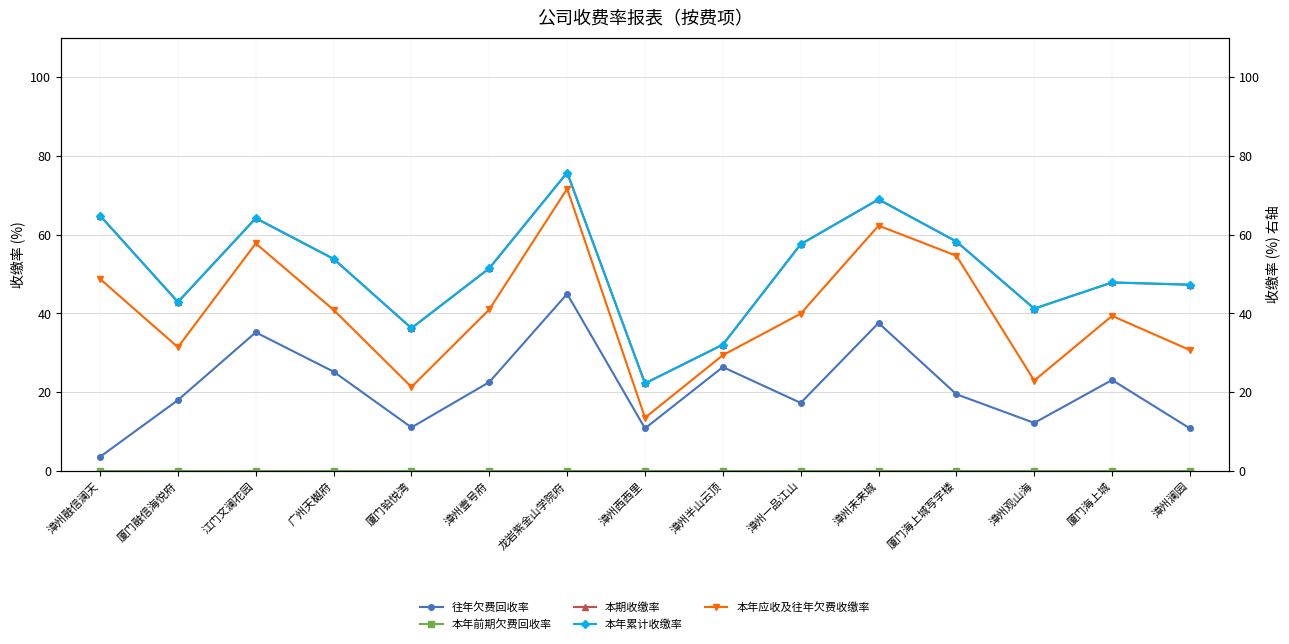

What are all the series names shown in the legend?

往年欠费回收率, 本年前期欠费回收率, 本期收缴率, 本年累计收缴率, 本年应收及往年欠费收缴率